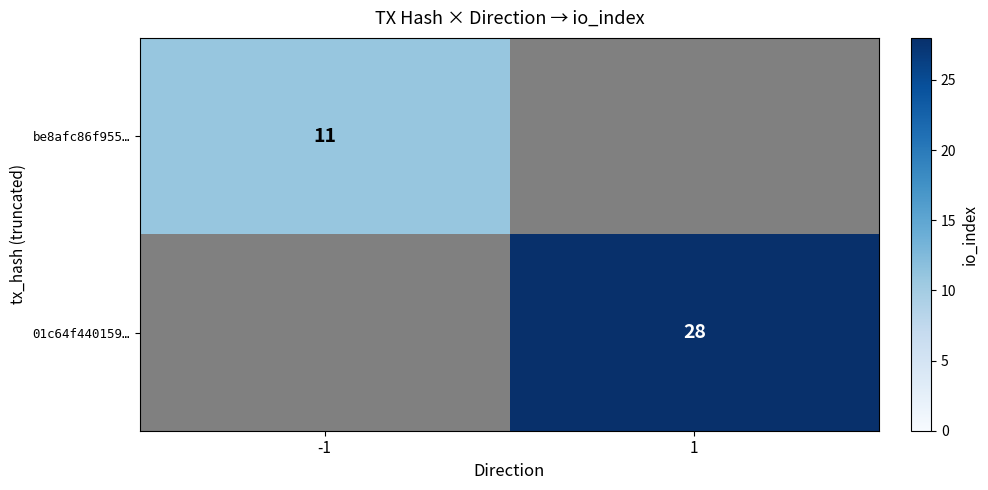

The be8afc86f955… series shows 15 at -1. True or false?

False